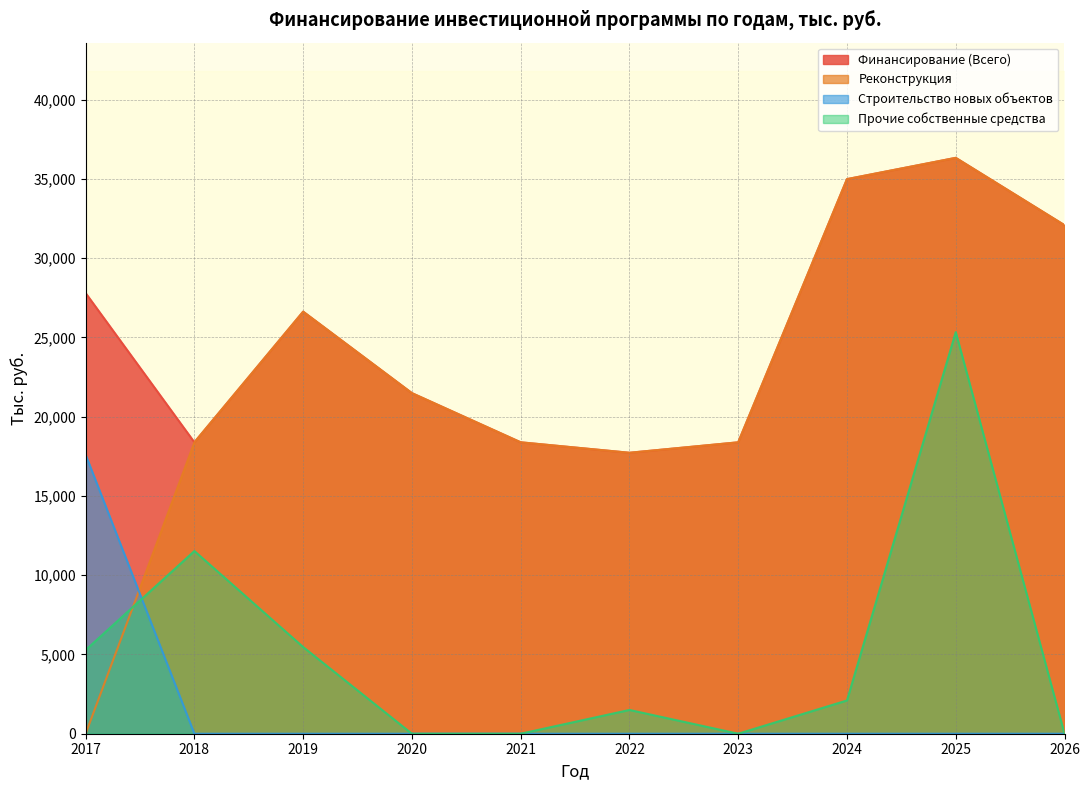

True or false: 2018 and 2017 cross at least once.

False